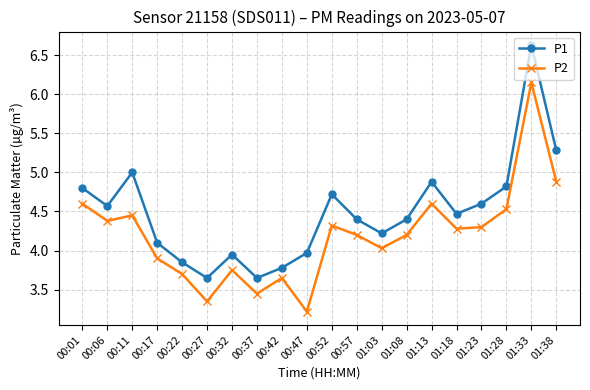

What is the total value across all series at 00:52?

9.0